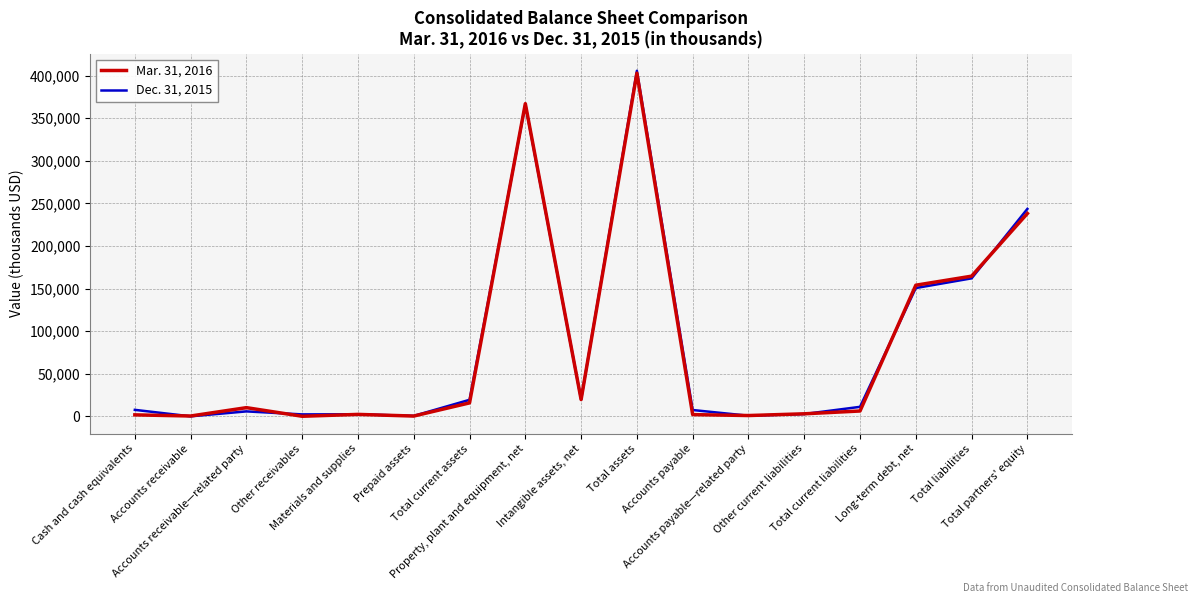

At which category is the sum across all series the highest?

Total assets